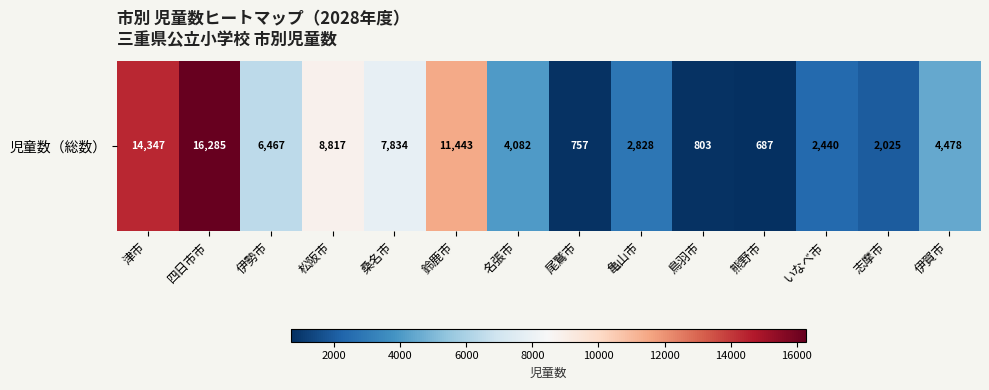

List the labels in order of value, largest first.

四日市市, 津市, 鈴鹿市, 松阪市, 桑名市, 伊勢市, 伊賀市, 名張市, 亀山市, いなべ市, 志摩市, 鳥羽市, 尾鷲市, 熊野市